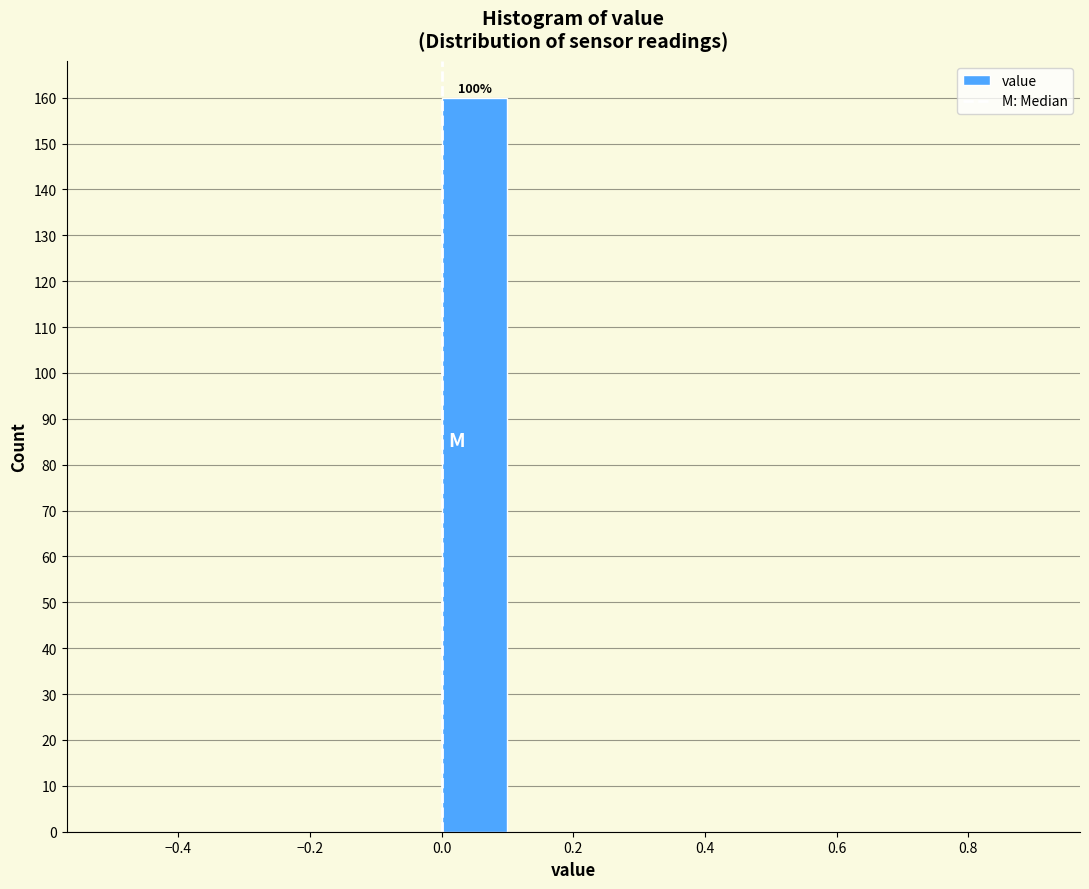

Over which range of the x-axis is the bar tallest?

0.0 to 0.1